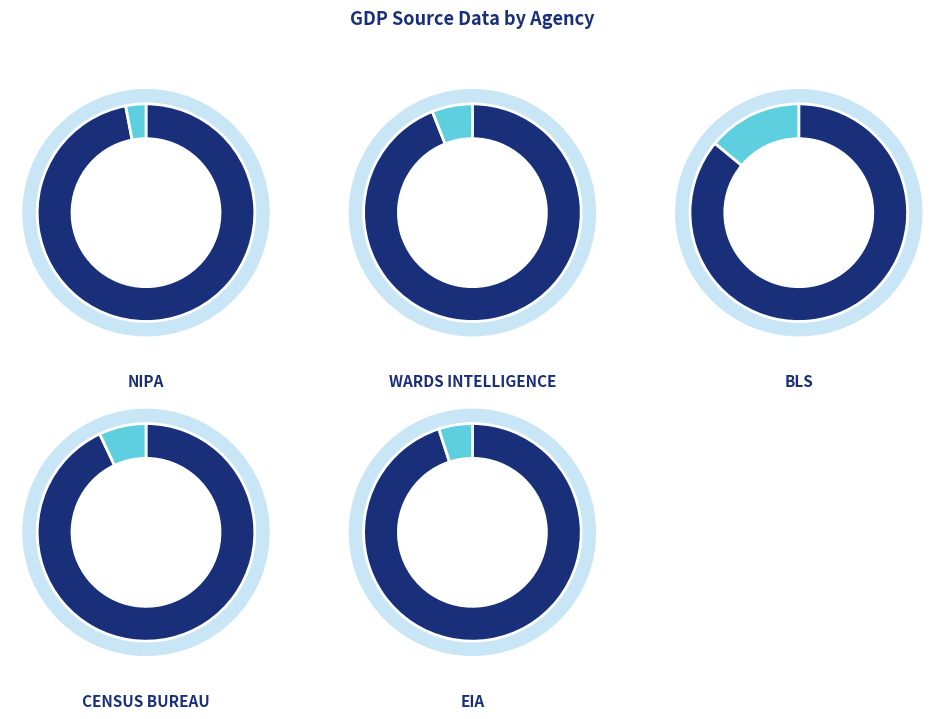

What is the total percentage of NIPA and Wards Intelligence?

97.1%